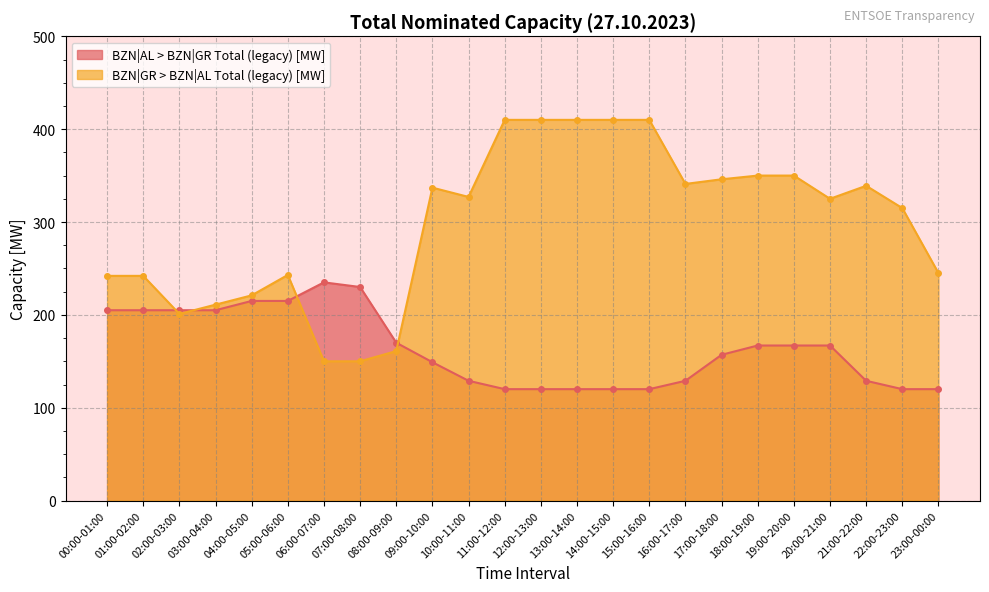

What is the total value across all series at 17:00-18:00?

503